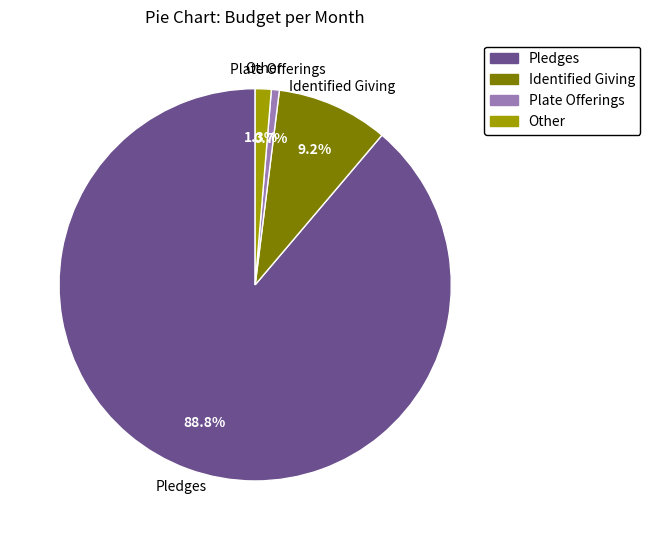

How much of the chart is everything except Identified Giving?

90.8%